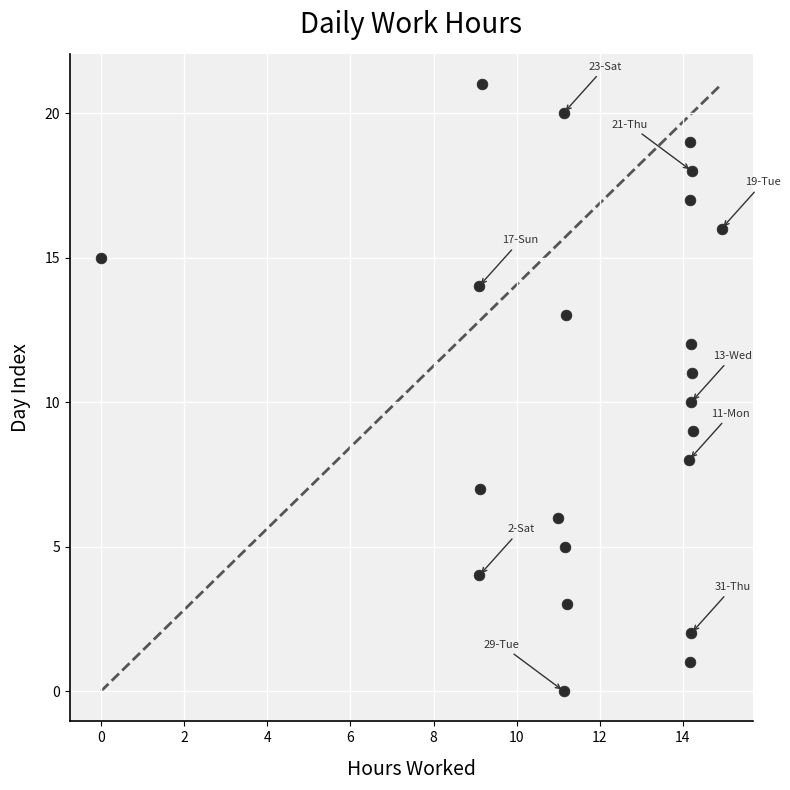

What is the range of Y values (max minus min)?

21